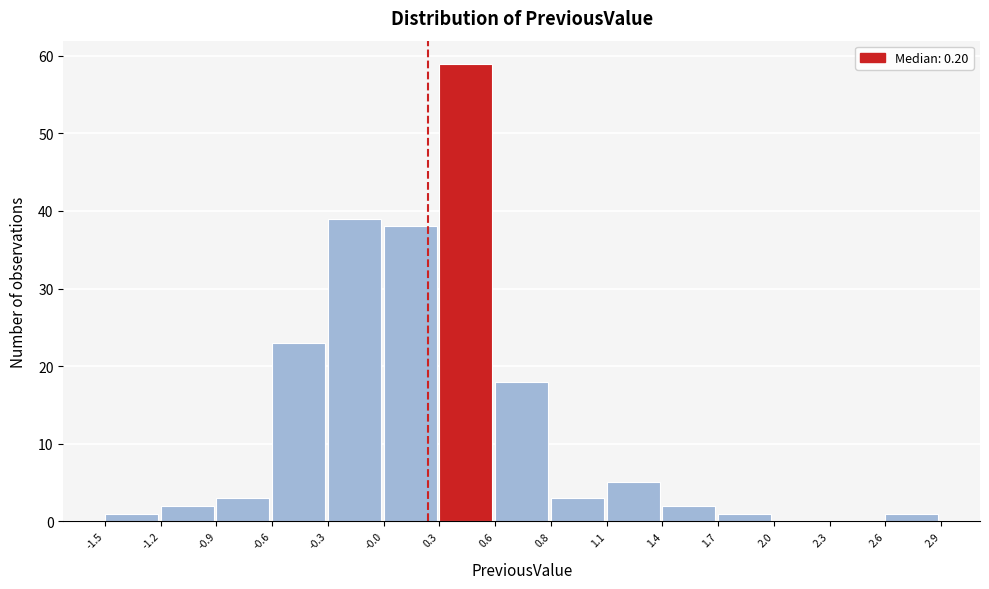

Reading left to right, list every bar in this chart as the range it spans on the x-axis followed by its height. The values are not printed on the chart, so give them approximately, as read against the axis.

-1.5 to -1.2: 1
-1.2 to -0.9: 2
-0.9 to -0.6: 3
-0.6 to -0.3: 23
-0.3 to -0.0: 39
-0.0 to 0.3: 38
0.3 to 0.6: 59
0.6 to 0.8: 18
0.8 to 1.1: 3
1.1 to 1.4: 5
1.4 to 1.7: 2
1.7 to 2.0: 1
2.0 to 2.3: 0
2.3 to 2.6: 0
2.6 to 2.9: 1